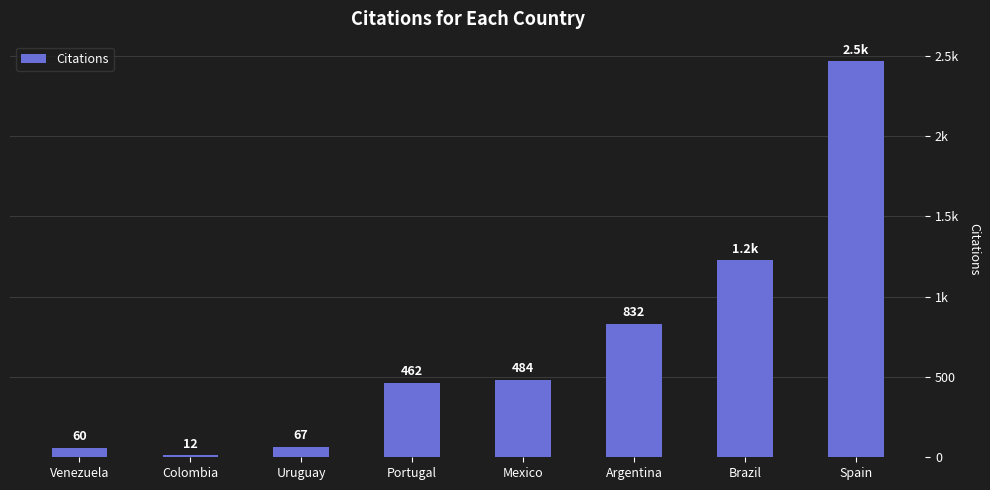

True or false: the data shows 103 at Uruguay.

False